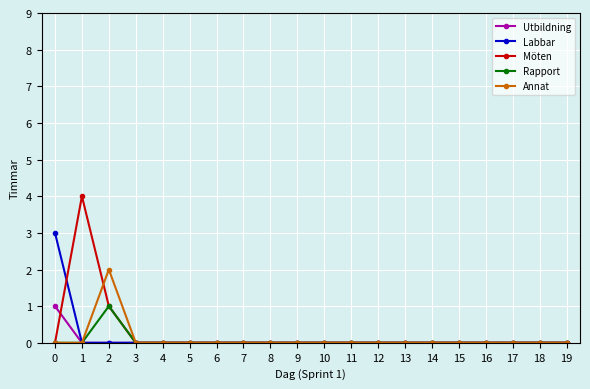

Count the Rapport values in the range 0 to 1.

20